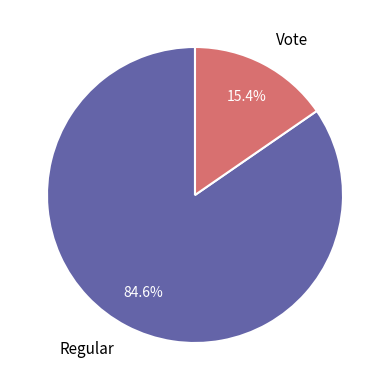

The Vote slice represents 15% of the pie. True or false?

True